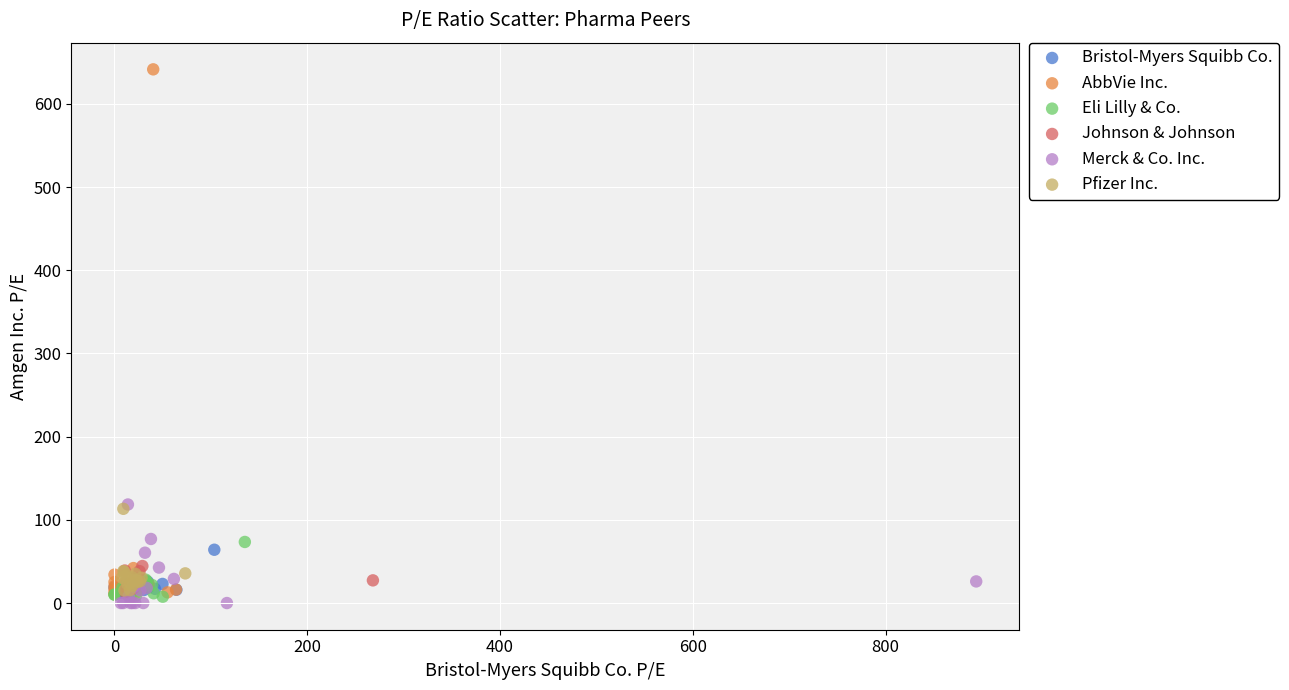

Which series contains the highest Y value?

AbbVie Inc.